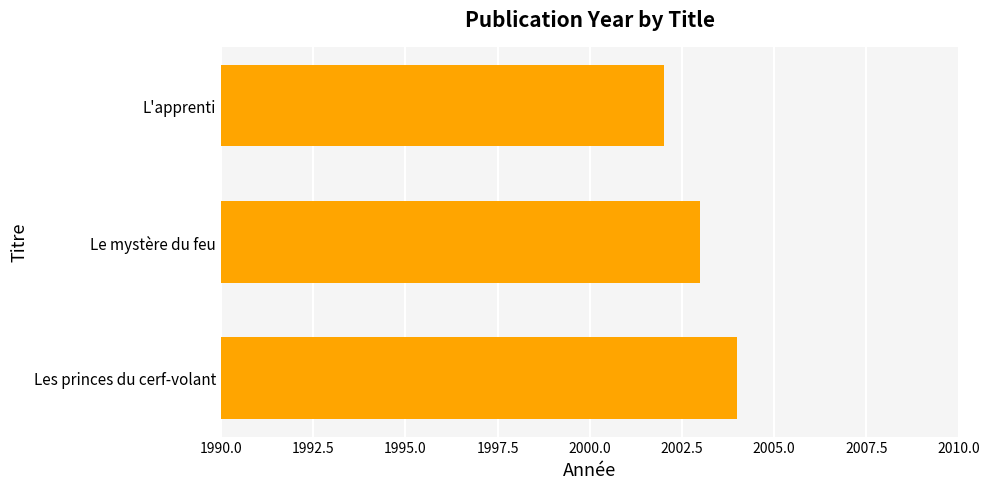

What is the difference between the second highest and minimum values?

1